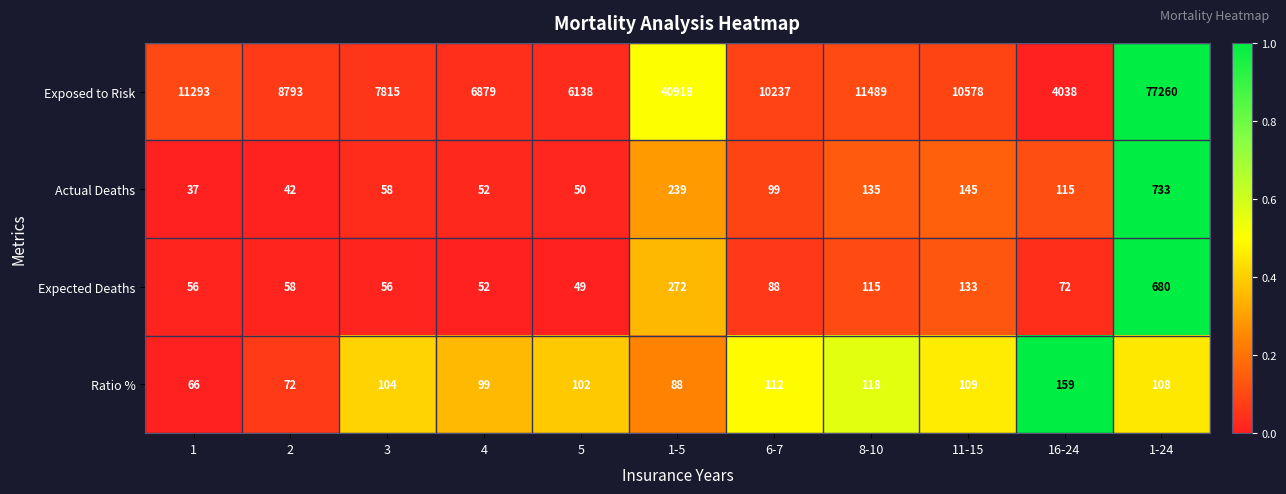

Which series has the largest total across all categories?

Exposed to Risk